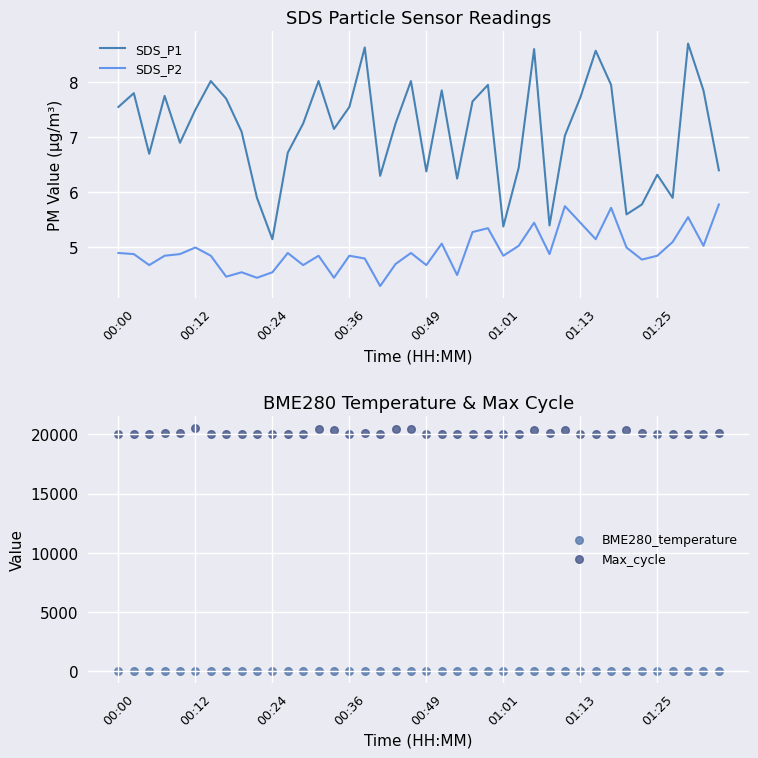

Which series contains the lowest Y value?

SDS_P2